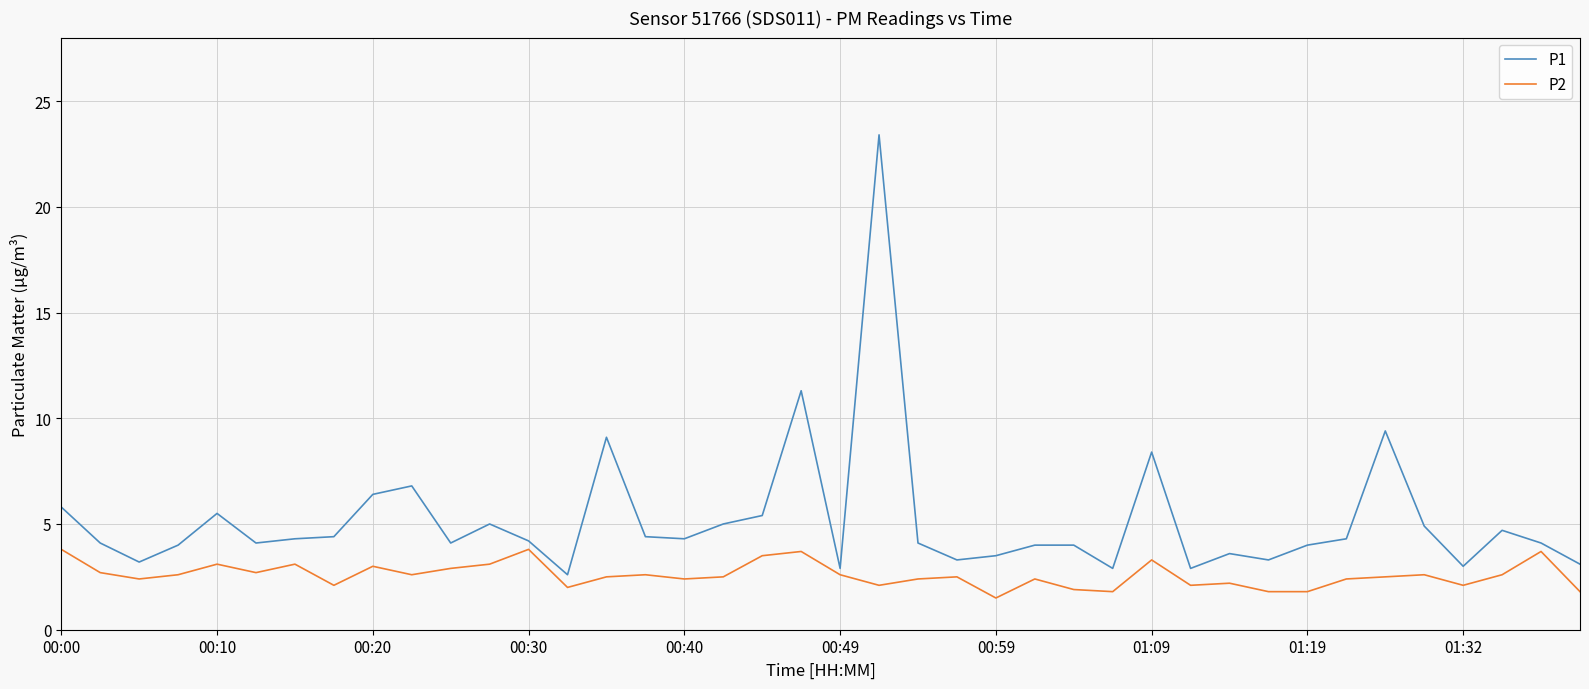

Which series has the widest spread of values?

P1